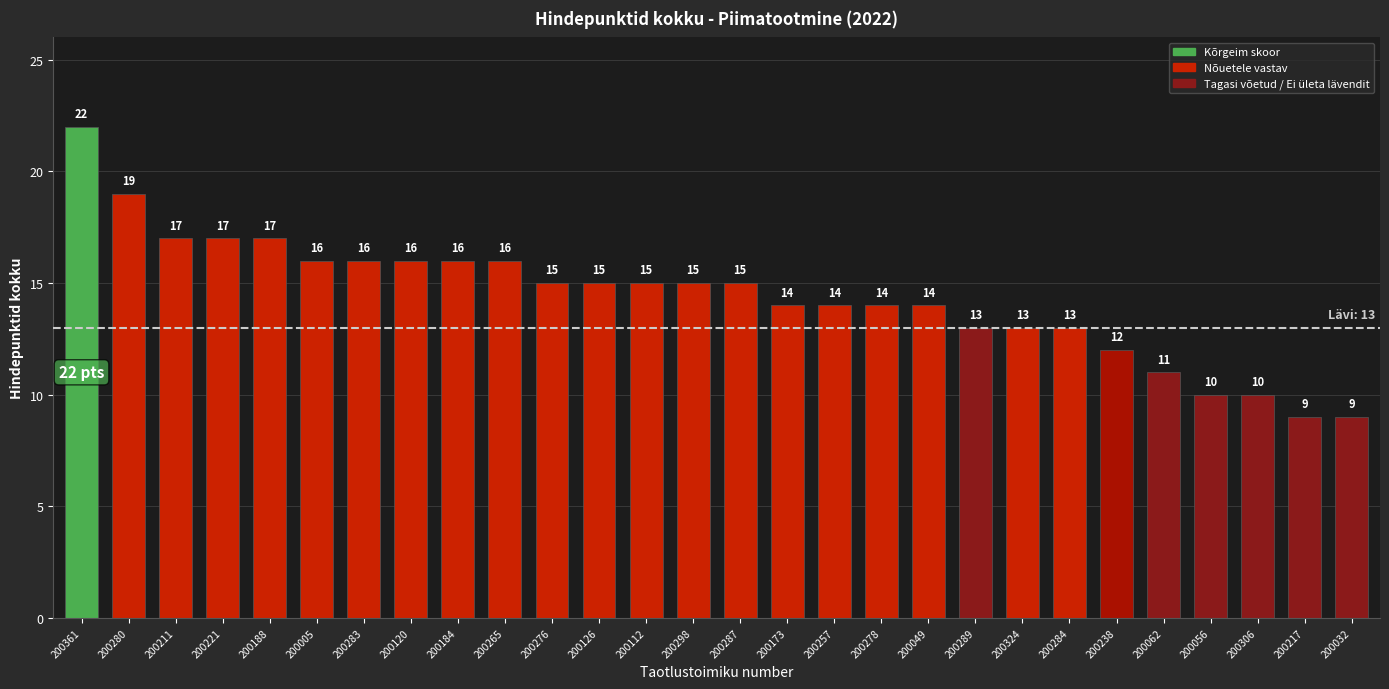

Read the value at 200173.

14